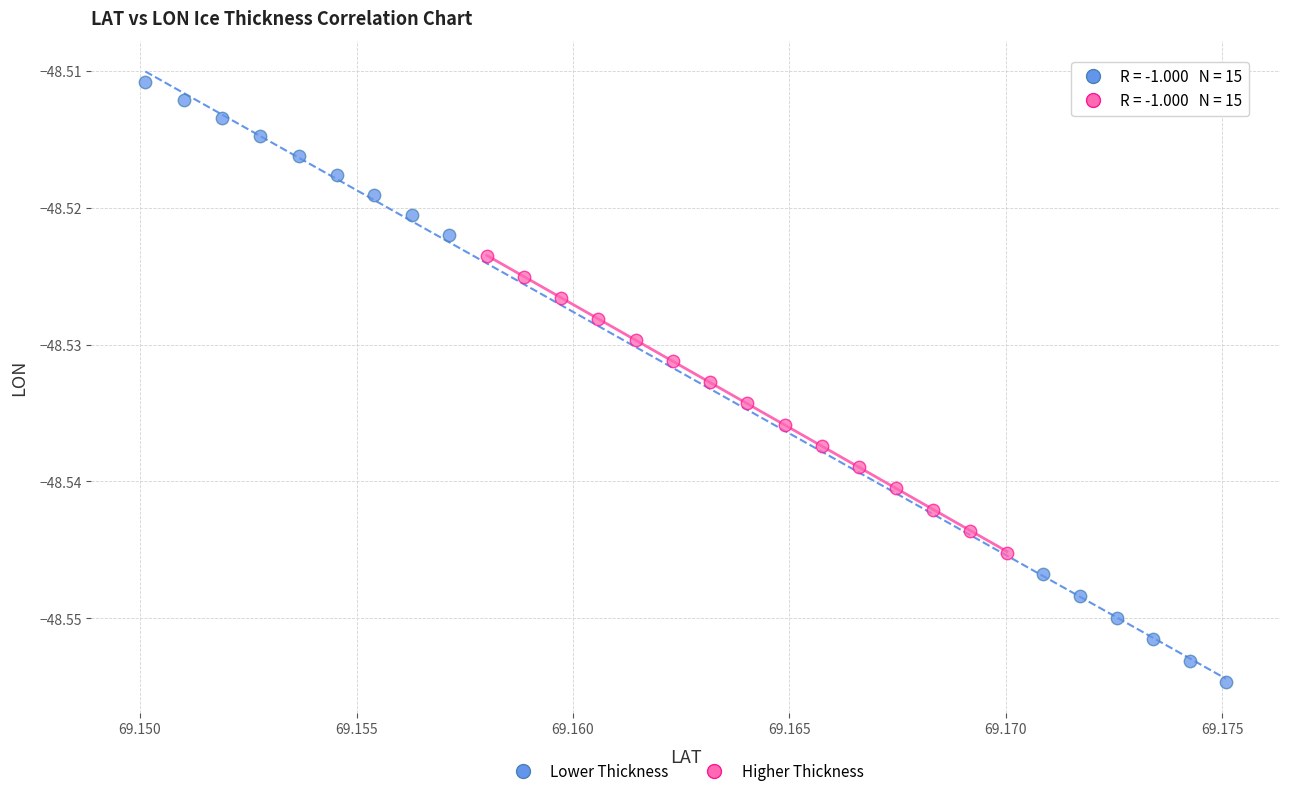

Which series contains the lowest Y value?

Lower Thickness